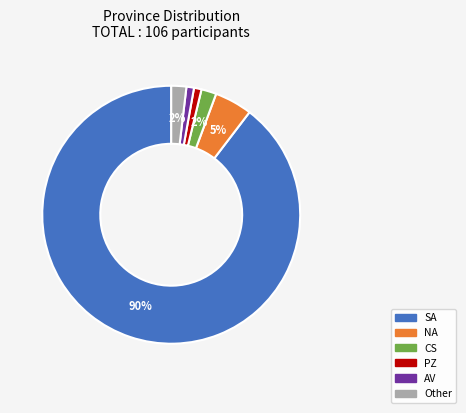

Is it true that PZ is 7% of the pie?

False